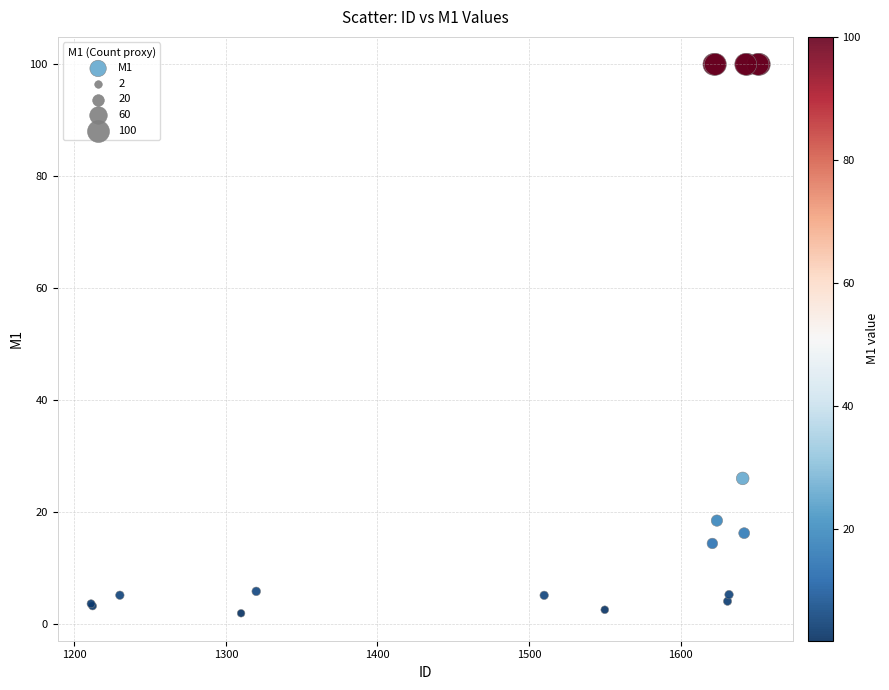

What Y value in the scatter plot is closest to 50?

26.0